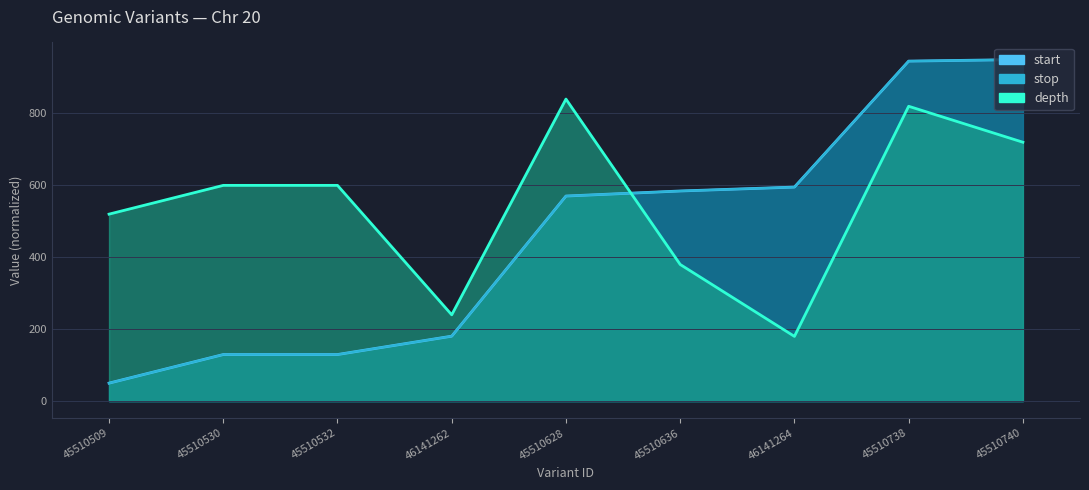

Reading left to right, extract all data points from this chart.

depth: 520.0	600.0	600.0	240.0	840.0	380.0	180.0	820.0	720.0
start: 50.0	129.5	129.5	180.6	570.3	584.4	595.2	945.6	950.0
stop: 50.0	129.5	129.5	180.6	570.3	584.4	595.2	945.6	950.0